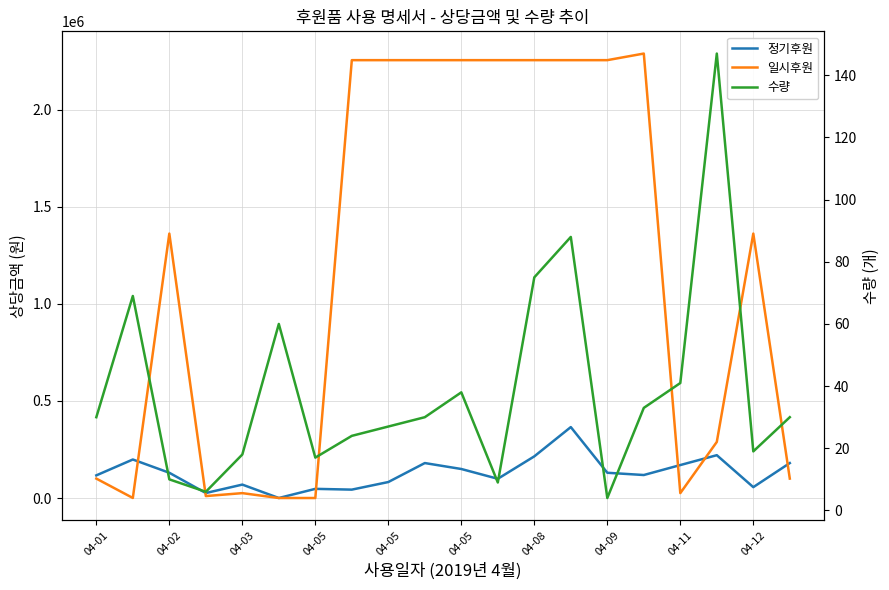

What is the maximum value shown in the chart?

2288256